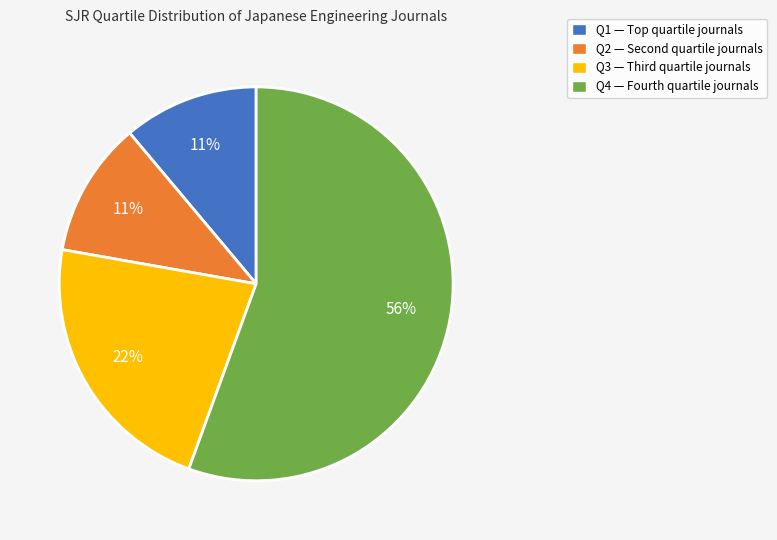

How many segments does this pie chart have?

4